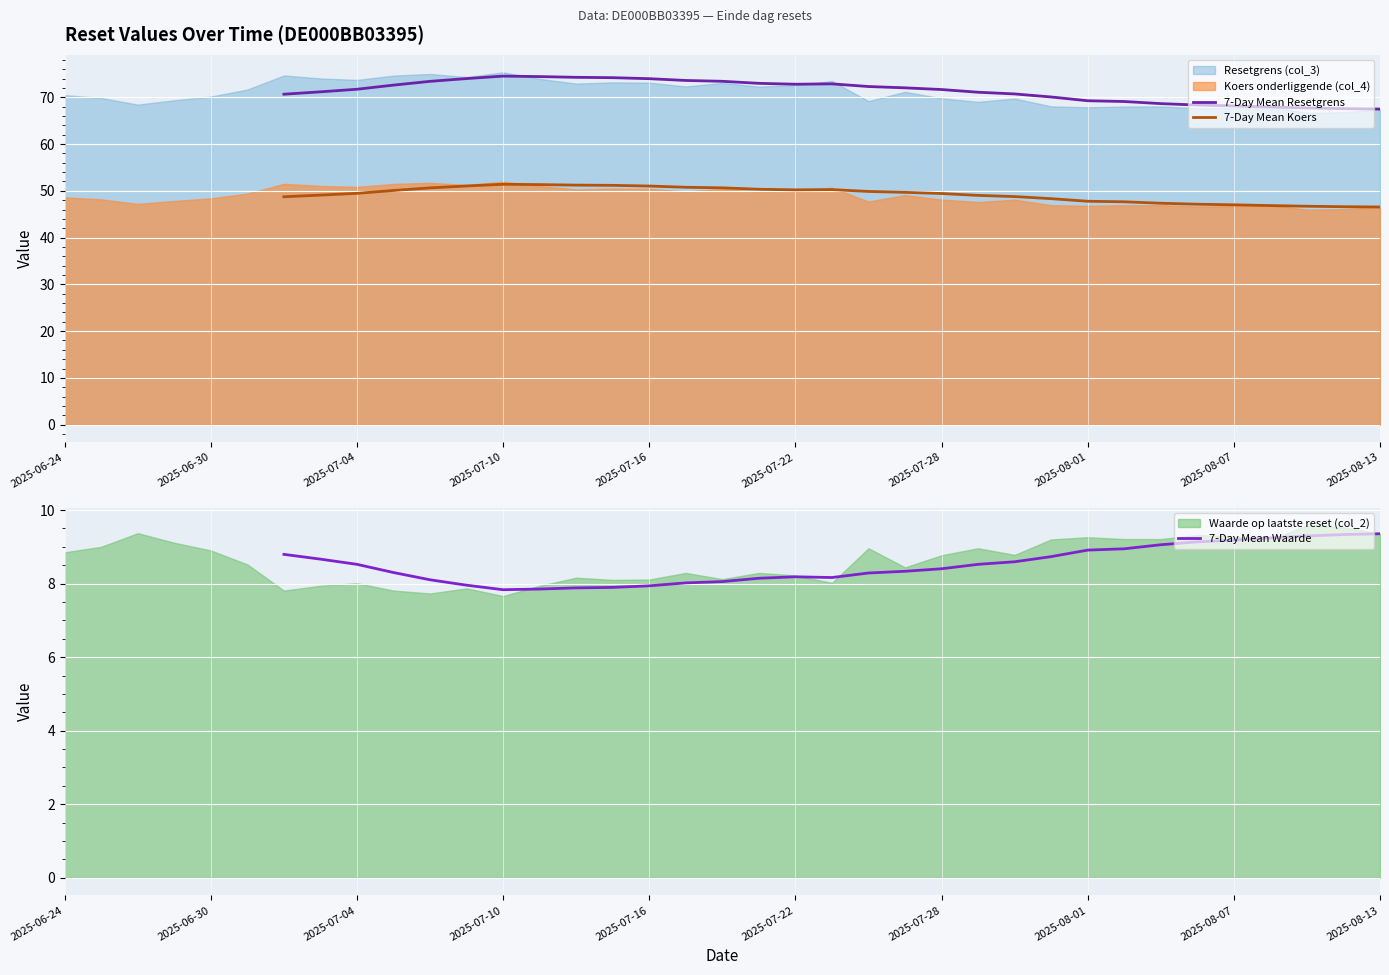

In 7-Day Mean Waarde, how many points are higher than both neighbors (excluding endpoints)?

1